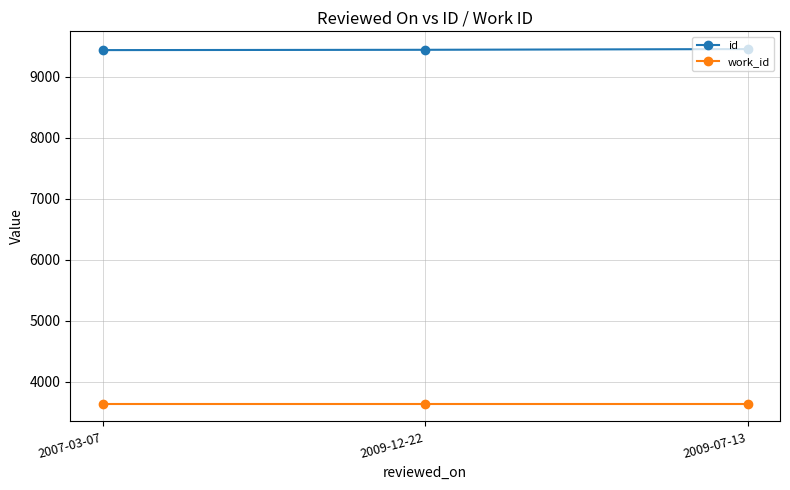

What is the highest value of the id series?

9456